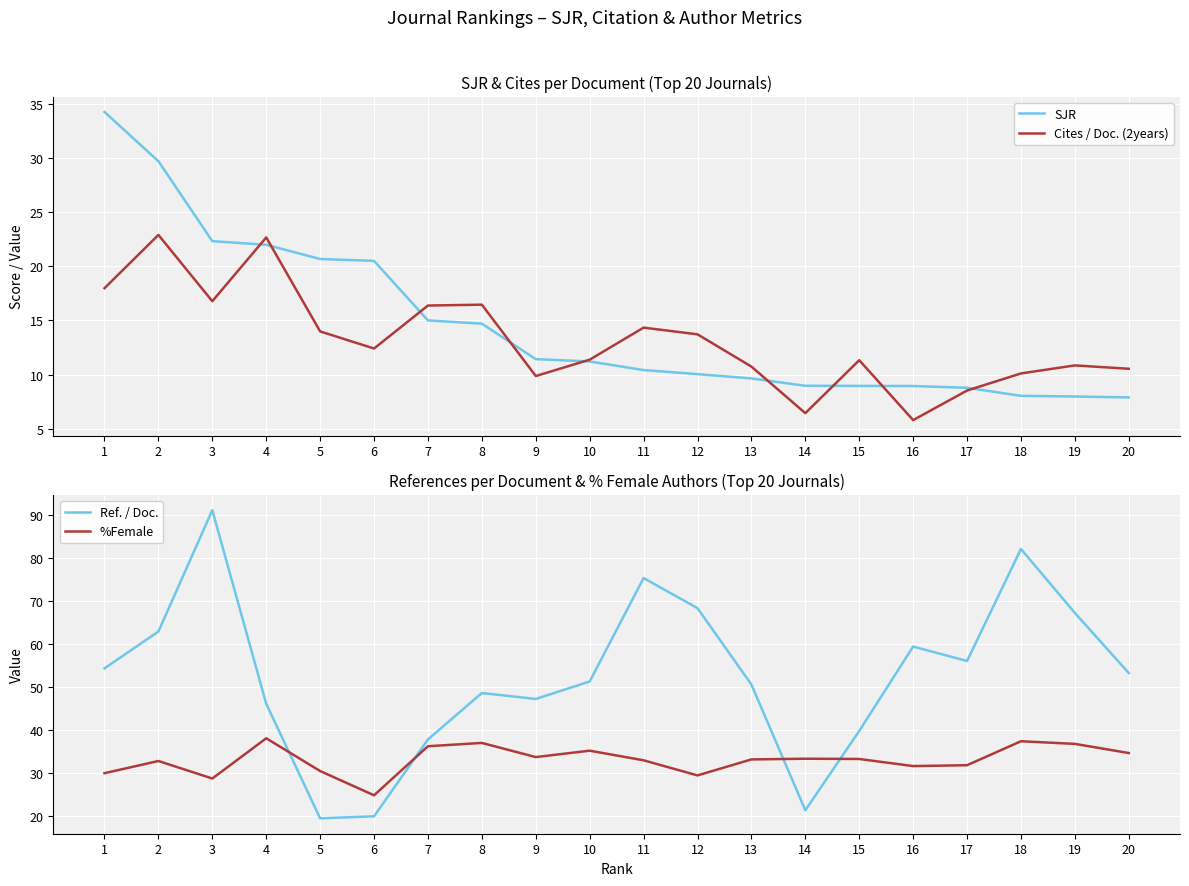

Reading right to left, extract all data points from this chart.

SJR: 20=7.9	19=8.0	18=8.0	17=8.8	16=8.9	15=8.9	14=9.0	13=9.6	12=10.0	11=10.4	10=11.2	9=11.4	8=14.7	7=15.0	6=20.5	5=20.7	4=22.0	3=22.3	2=29.7	1=34.2
Cites / Doc. (2years): 20=10.5	19=10.8	18=10.1	17=8.5	16=5.8	15=11.3	14=6.4	13=10.7	12=13.7	11=14.3	10=11.4	9=9.9	8=16.4	7=16.4	6=12.4	5=14.0	4=22.7	3=16.8	2=22.9	1=18.0
Ref. / Doc.: 20=53.2	19=67.1	18=82.0	17=56.0	16=59.3	15=39.7	14=21.3	13=50.5	12=68.2	11=75.2	10=51.2	9=47.1	8=48.5	7=37.7	6=19.9	5=19.4	4=46.0	3=91.0	2=62.8	1=54.2
%Female: 20=34.6	19=36.7	18=37.3	17=31.7	16=31.5	15=33.2	14=33.2	13=33.1	12=29.4	11=32.9	10=35.1	9=33.6	8=36.9	7=36.1	6=24.8	5=30.4	4=38.0	3=28.6	2=32.7	1=29.9